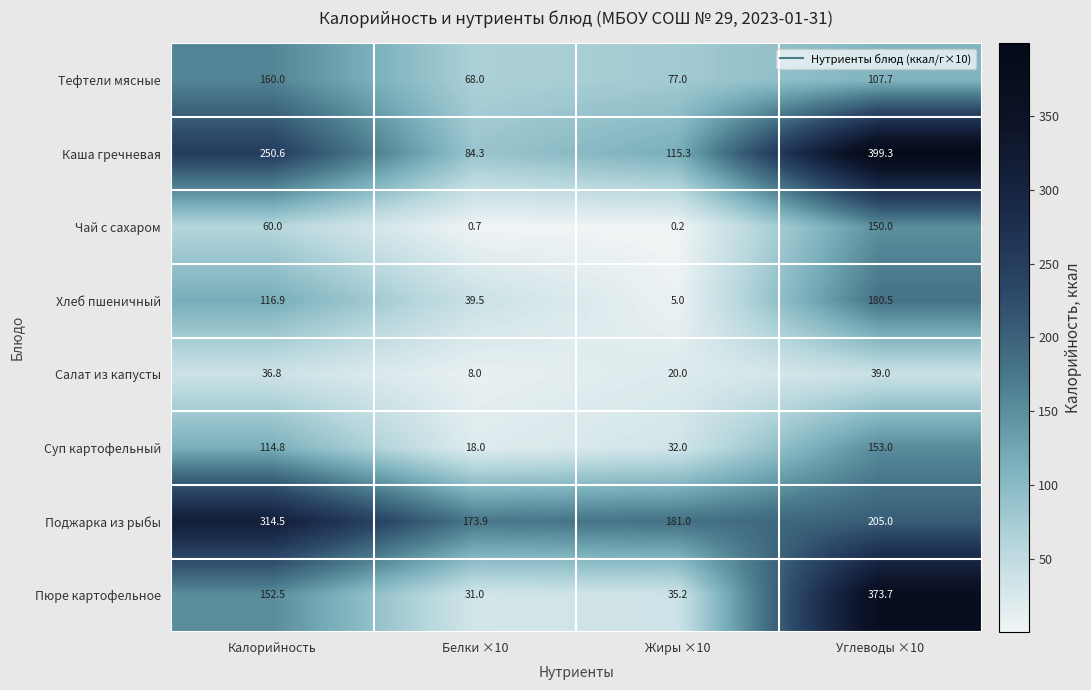

List the labels in order of Каша гречневая value, largest first.

Углеводы ×10, Калорийность, Жиры ×10, Белки ×10